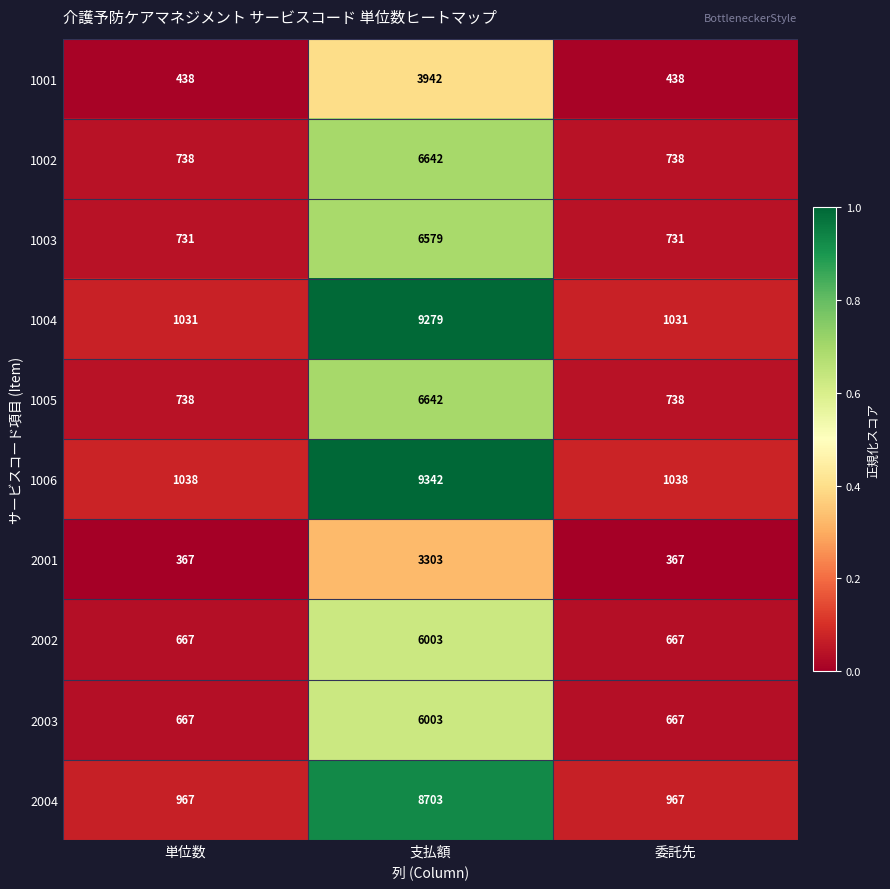

What is the maximum value shown in the chart?

9342